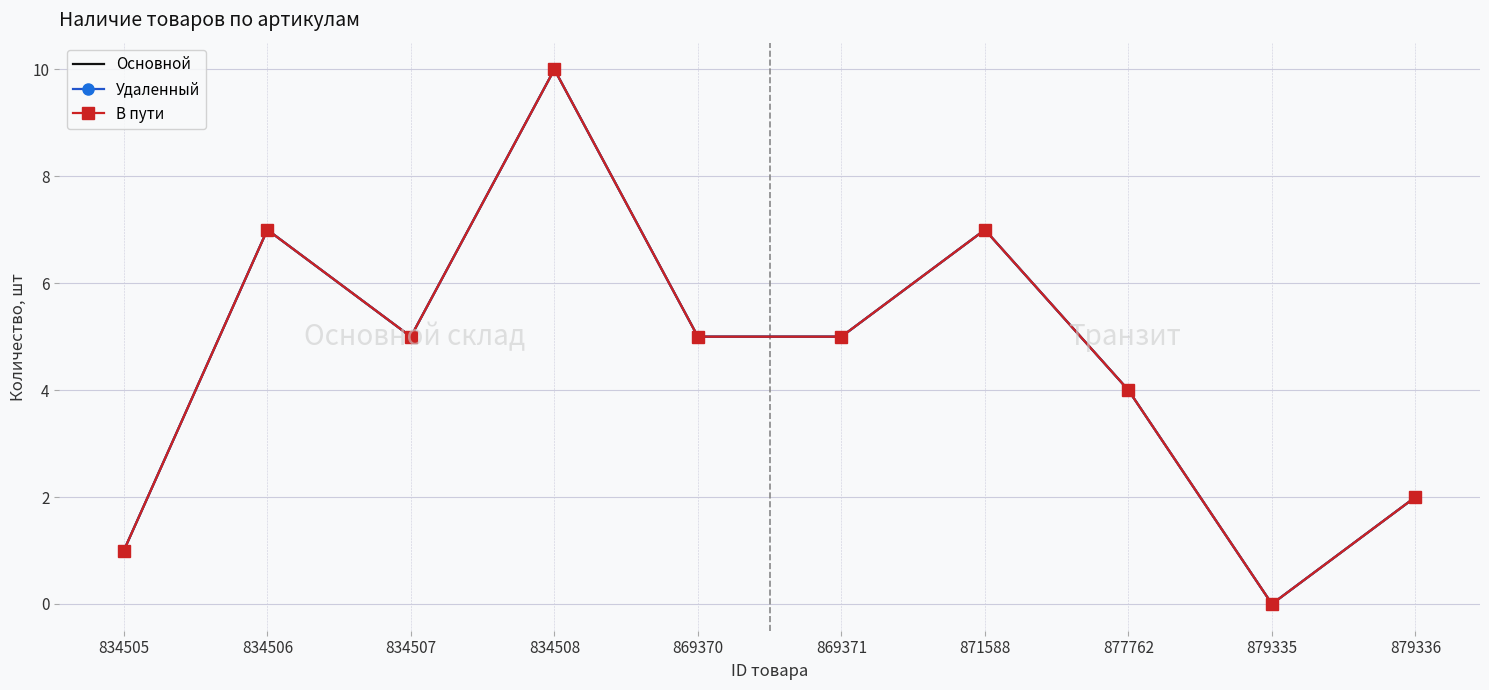

At how many categories does at least one series exceed 4?

6